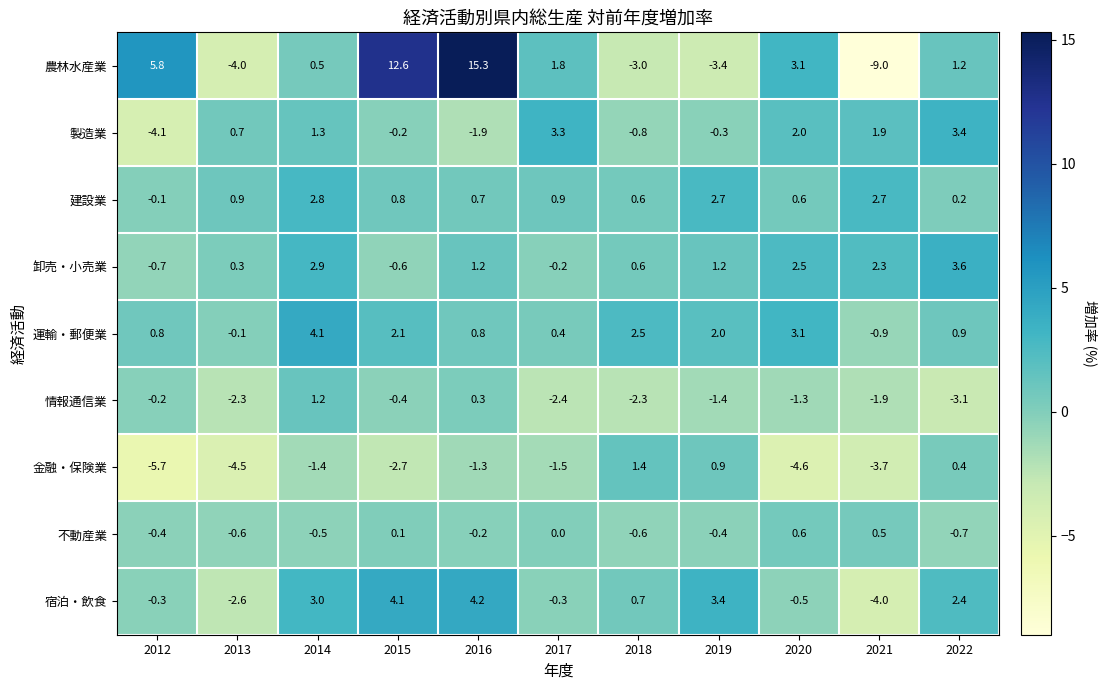

How many data points in 運輸・郵便業 are less than 0?

2